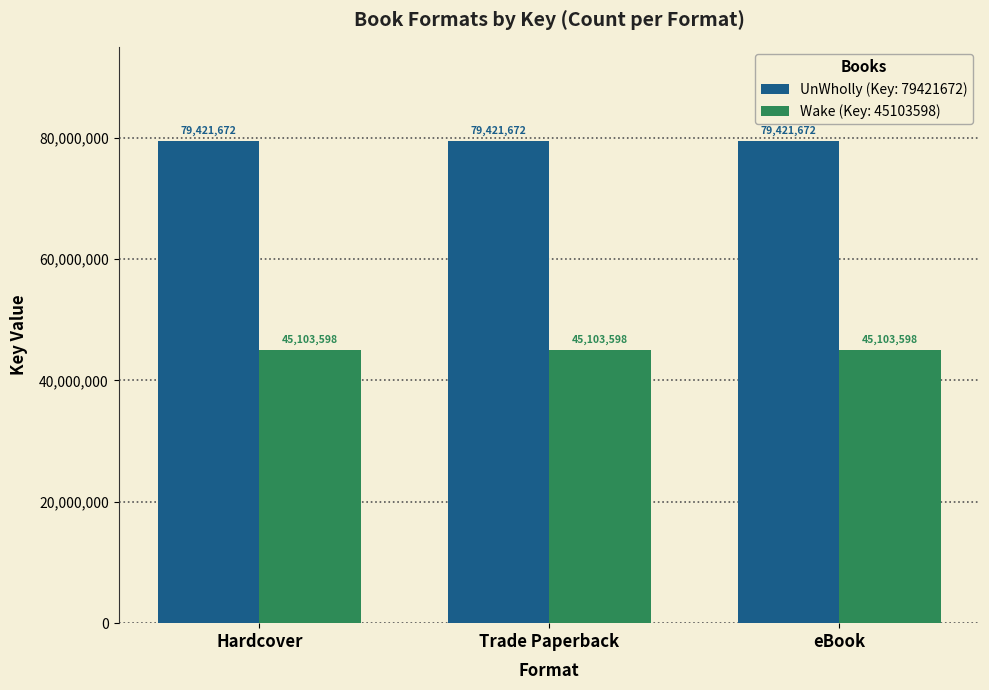

At how many categories does at least one series exceed 64269029?

3